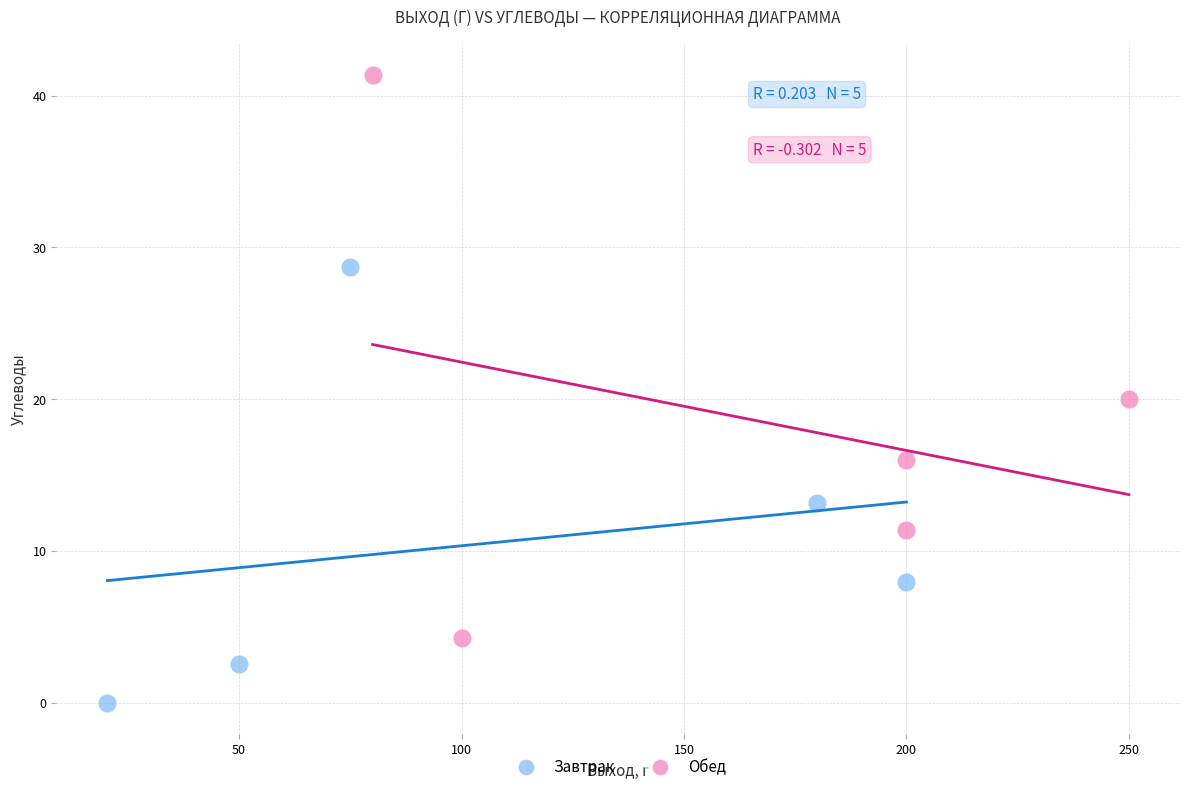

Which series contains the highest Y value?

Обед